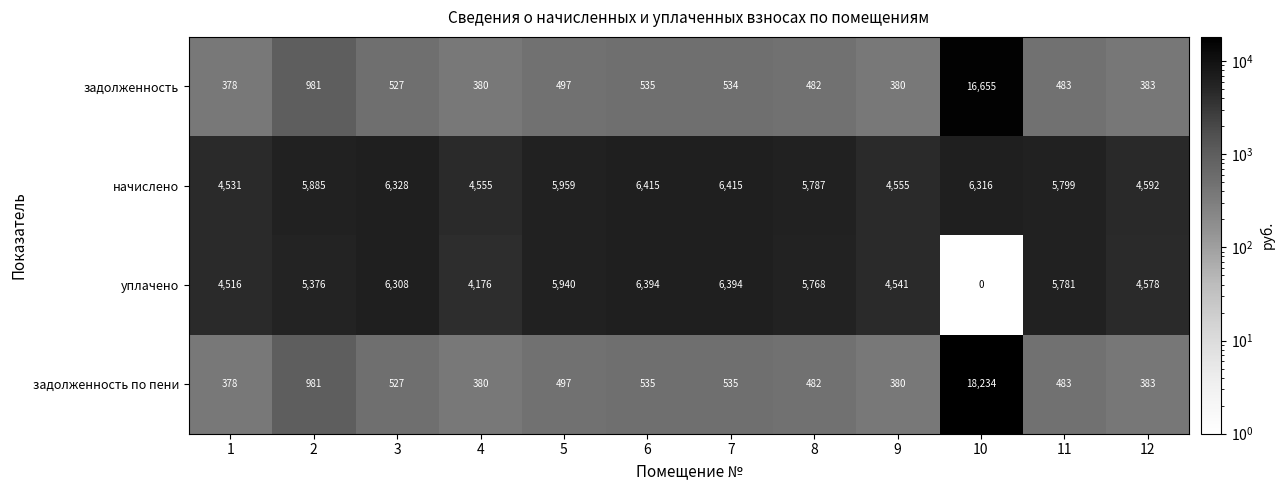

The задолженность series shows 482 at 8. True or false?

True